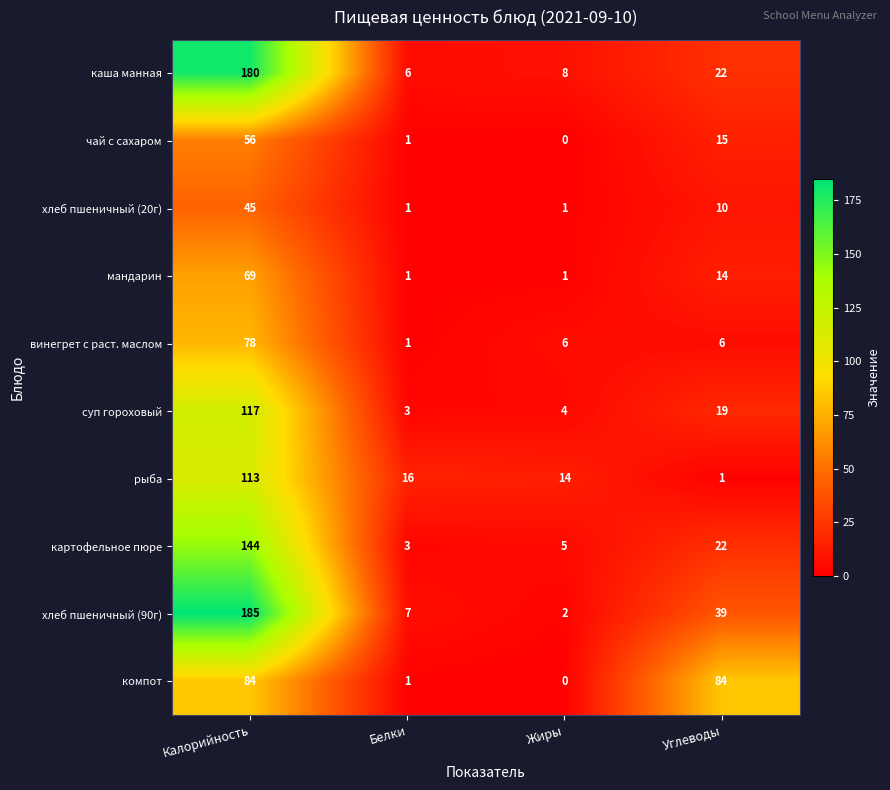

Which series has the largest total across all categories?

хлеб пшеничный (90г)